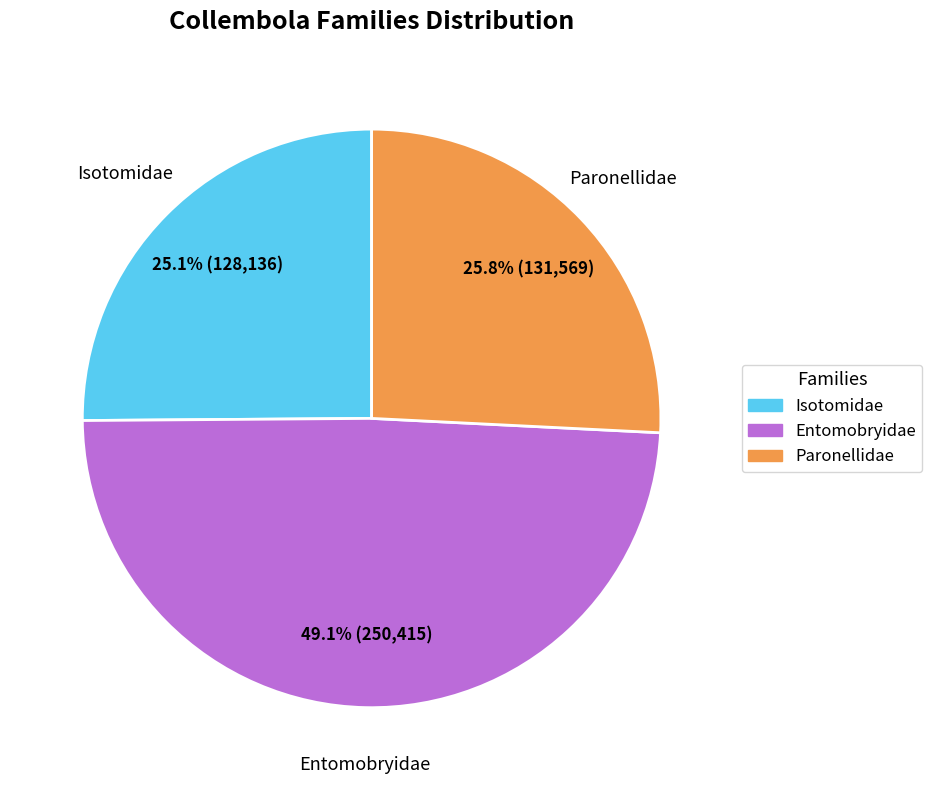

Is there any slice that represents more than half of the pie?

No